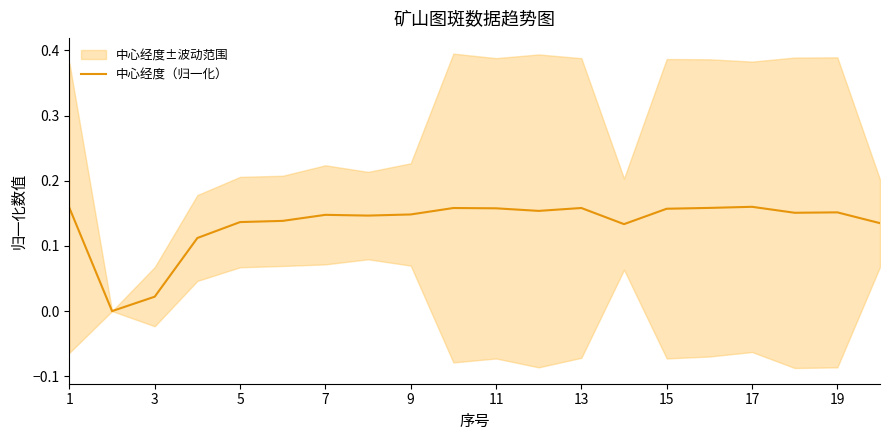

True or false: 中心经度（归一化） has a value of 0.1 at 1.

False